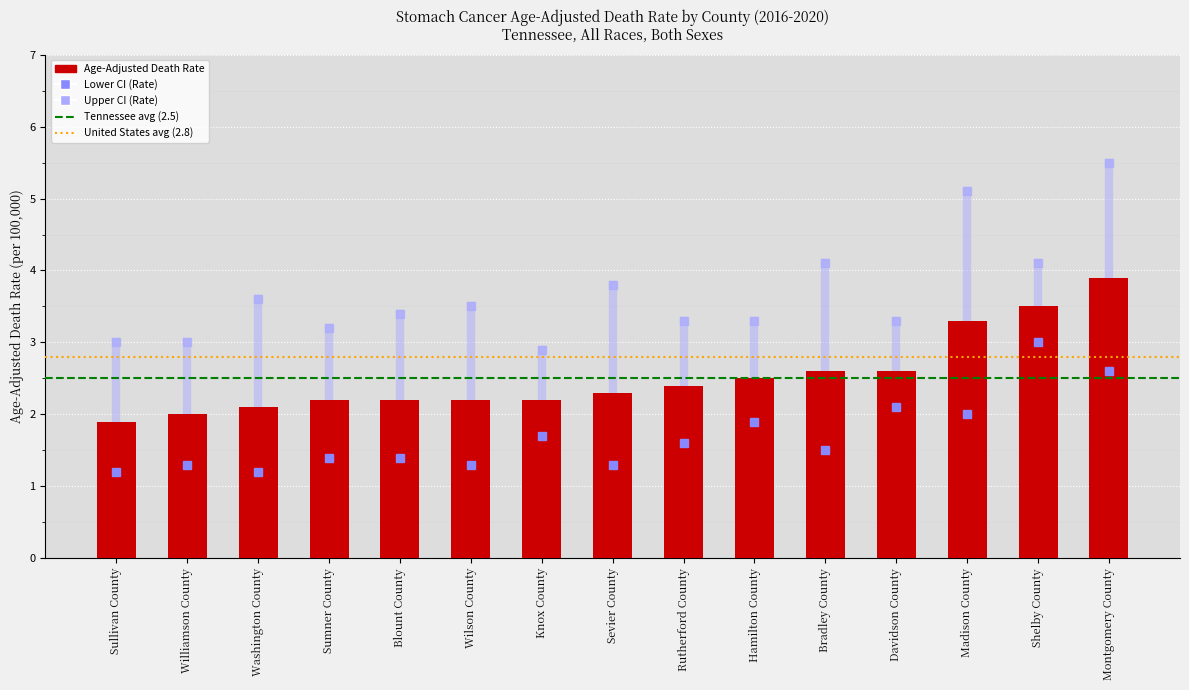

Reading left to right, list all the values displayed in this chart.

Sullivan County=1.9	Williamson County=2.0	Washington County=2.1	Sumner County=2.2	Blount County=2.2	Wilson County=2.2	Knox County=2.2	Sevier County=2.3	Rutherford County=2.4	Hamilton County=2.5	Bradley County=2.6	Davidson County=2.6	Madison County=3.3	Shelby County=3.5	Montgomery County=3.9